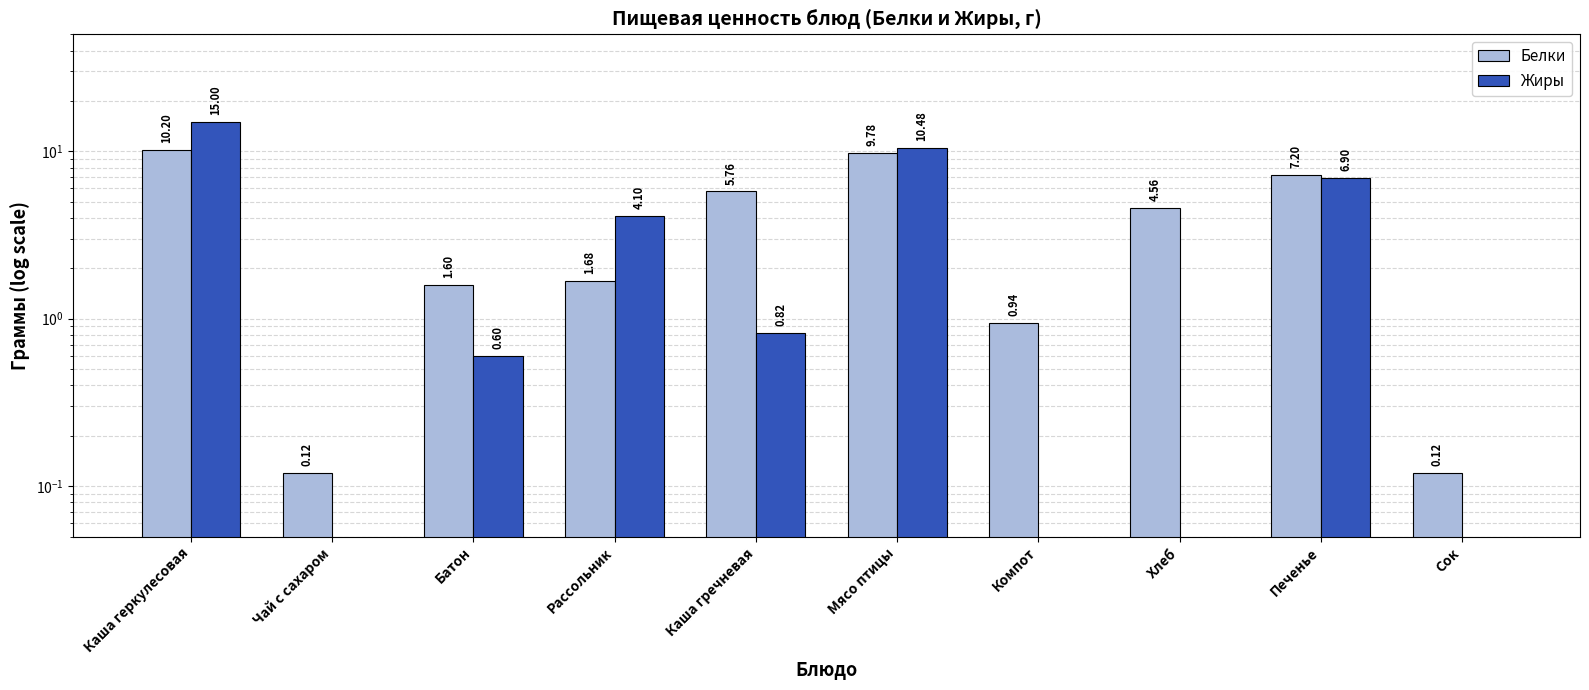

What position from the right is Батон?

8